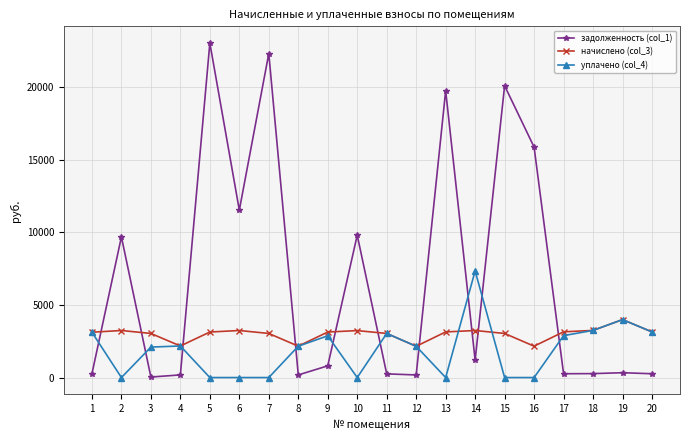

What is the sum of the начислено (col_3) values at 3 and 13?

6184.7